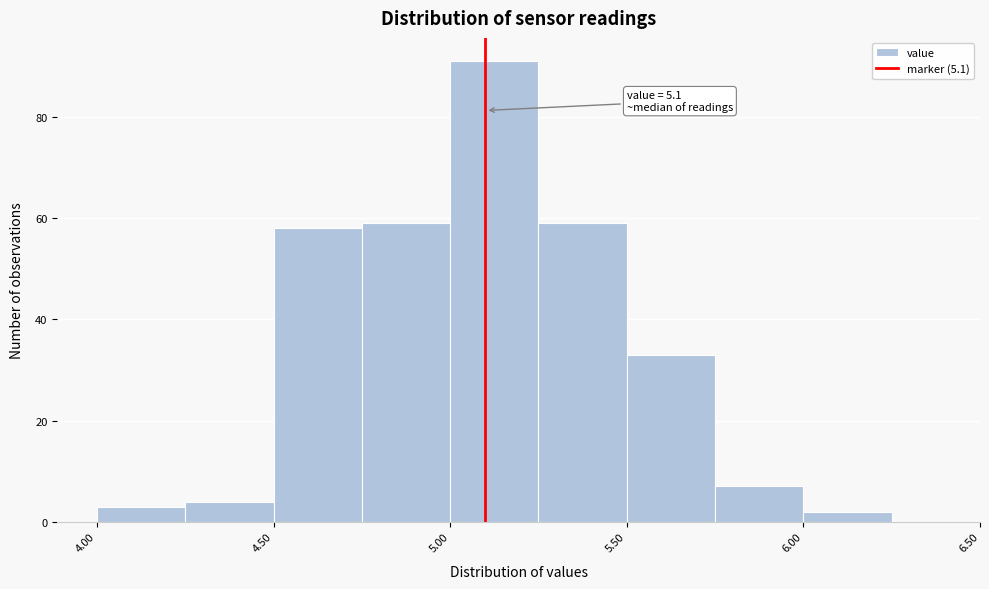

Over which range of the x-axis is the bar tallest?

5.00 to 5.25